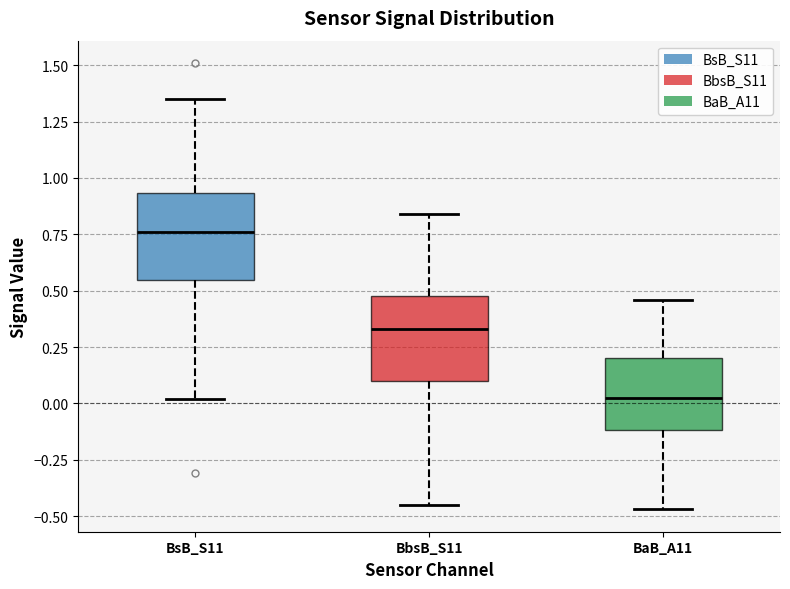

Reading left to right, transcribe this box plot: for each box, give where its median line is, the range the box spans, and where its two whiskers end, as read against the y-axis. The values are not printed on the chart, so give them approximately, as read against the axis.

BsB_S11: median 0.75, box 0.55 to 0.95, whiskers 0.00 to 1.35
BbsB_S11: median 0.35, box 0.10 to 0.50, whiskers -0.45 to 0.85
BaB_A11: median 0.05, box -0.10 to 0.20, whiskers -0.45 to 0.45